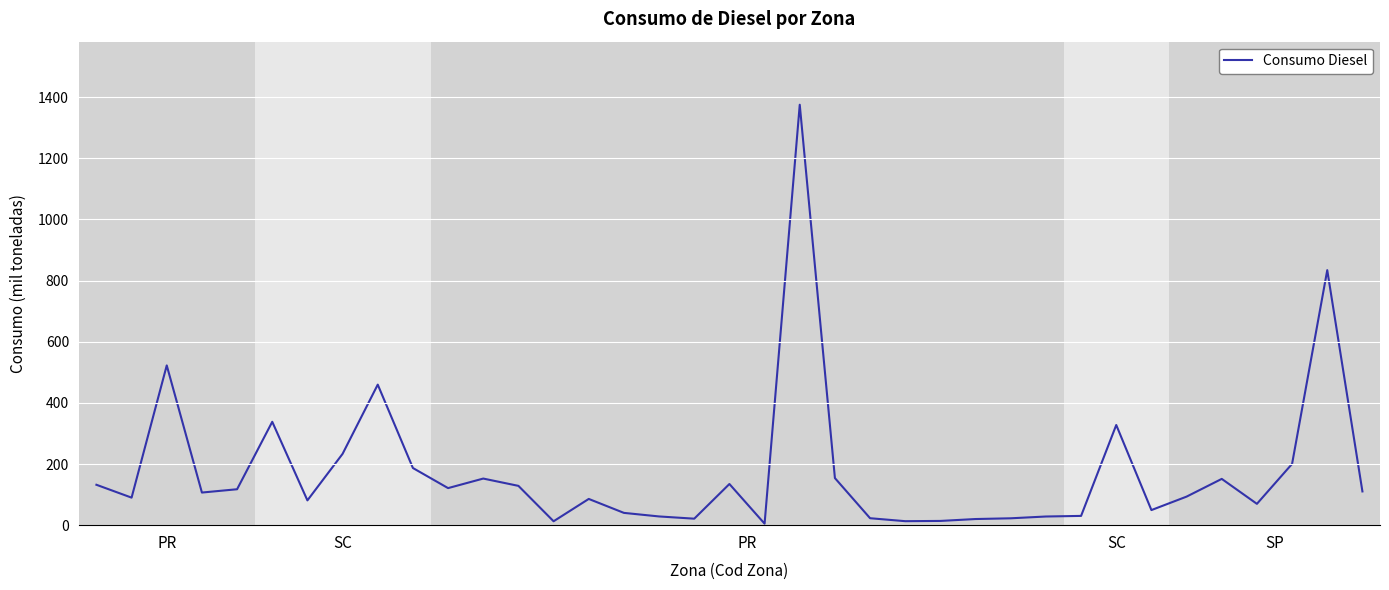

What is the difference between the maximum and minimum values?

1370.3